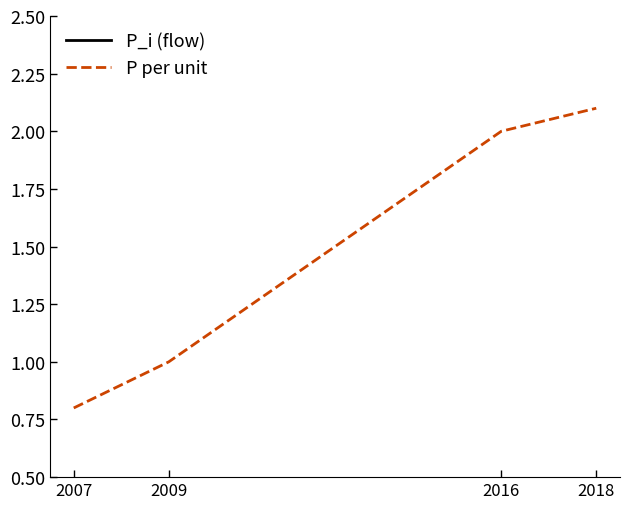

What is the average value of the P_i (flow) series?

406.2